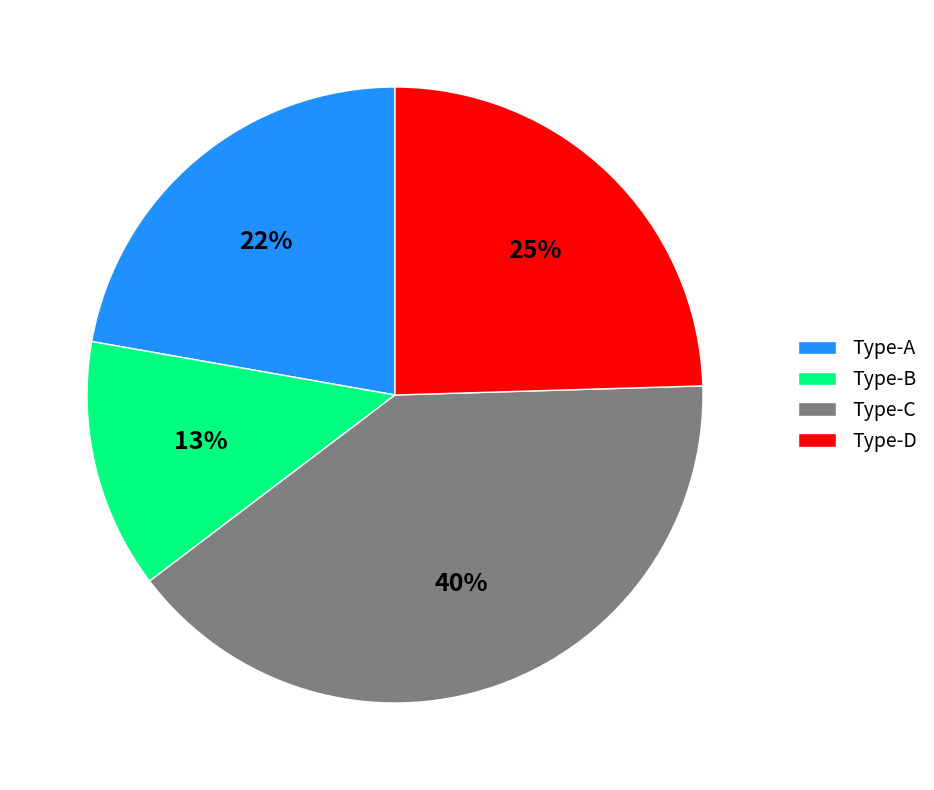

Count the number of slices in the pie.

4